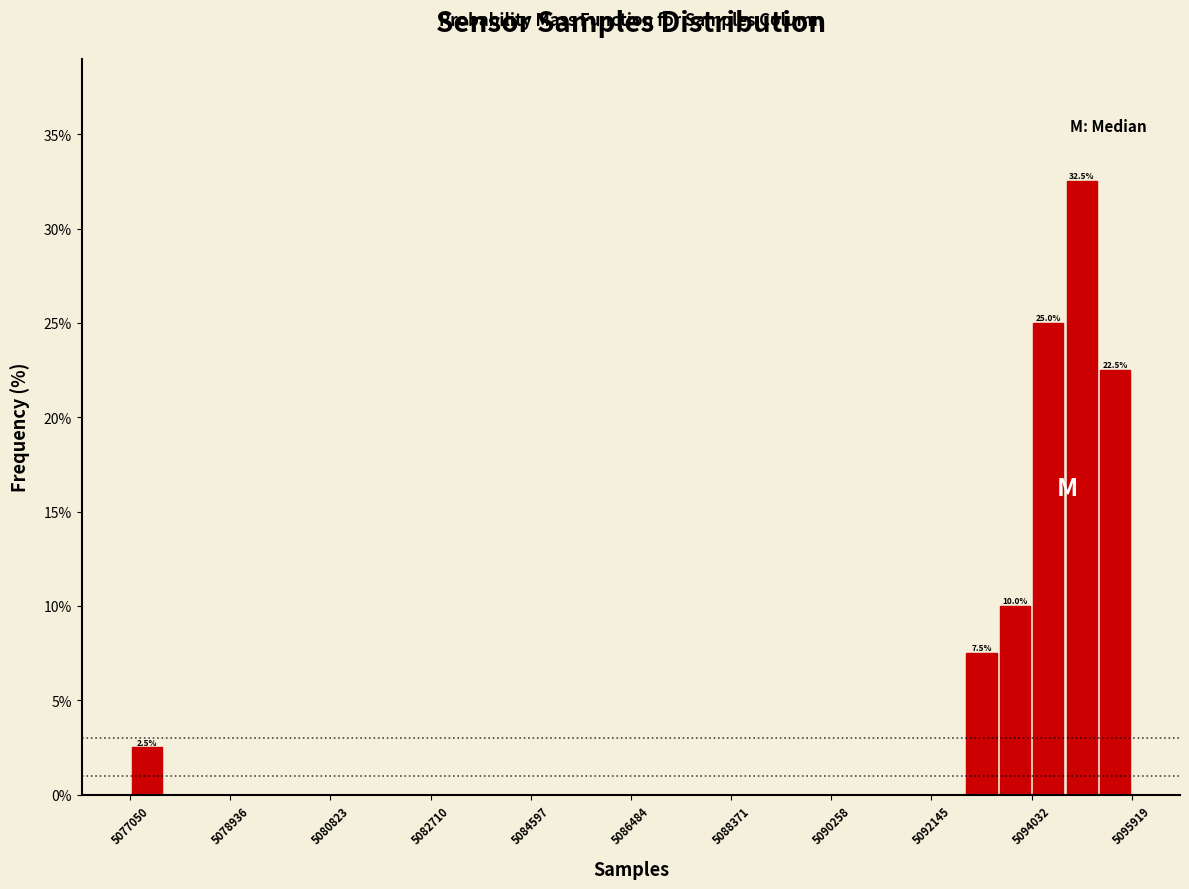

Around what value on the x-axis is the tallest bar? Give the approximate position of its centre, as read against the axis.

5095000